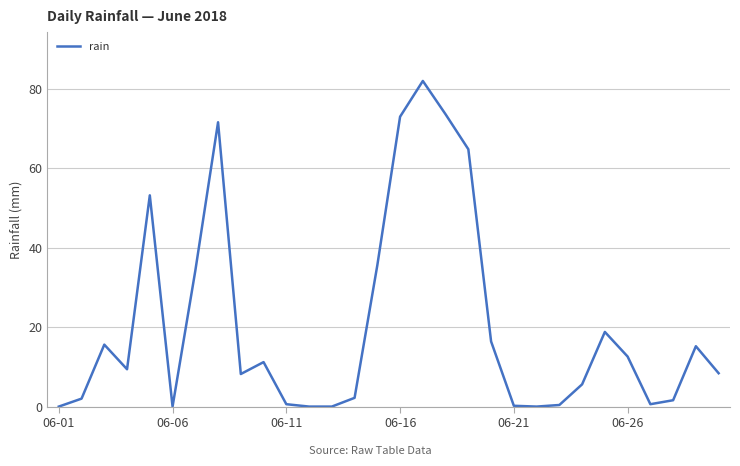

What is the difference between the maximum and minimum values?

82.0